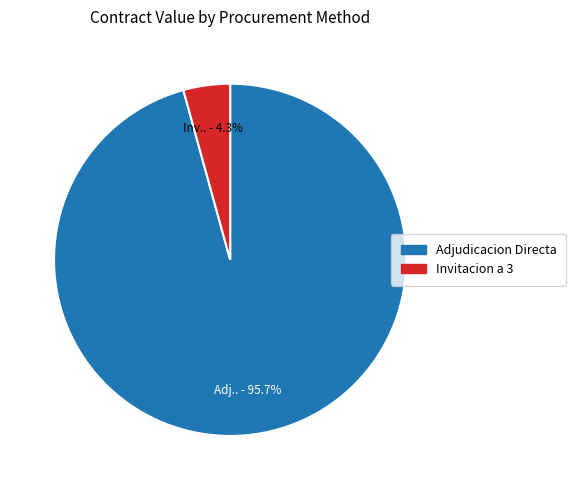

Is there a majority slice in this chart?

Yes